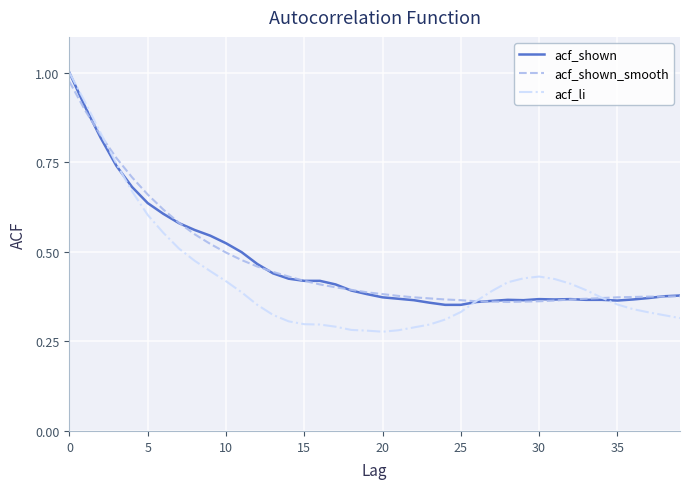

True or false: acf_li and acf_shown_smooth cross at least once.

True